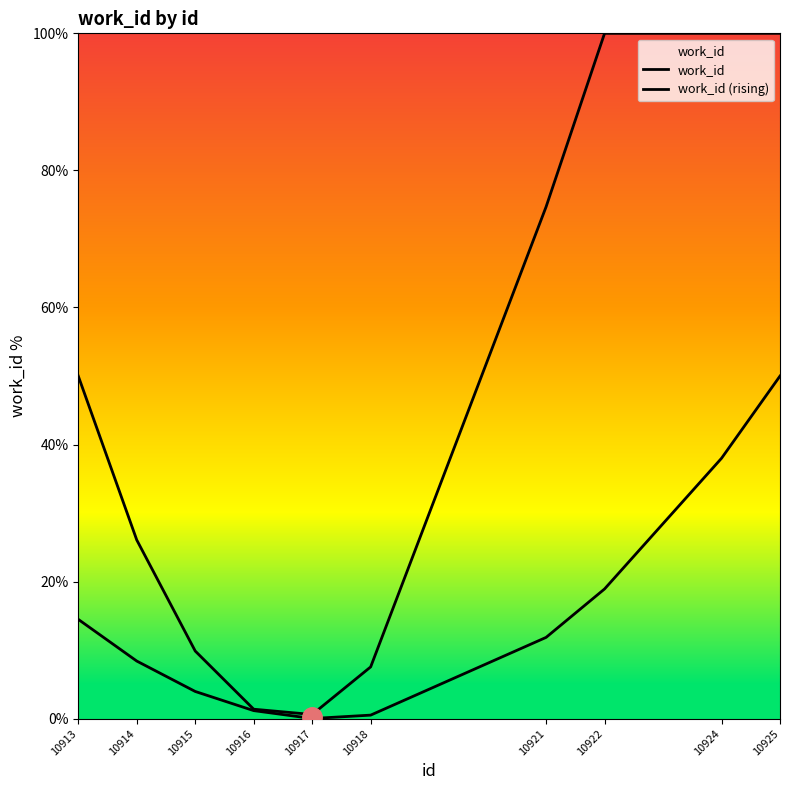

What is the sum of the work_id values at 10925 and 10922?

200.0